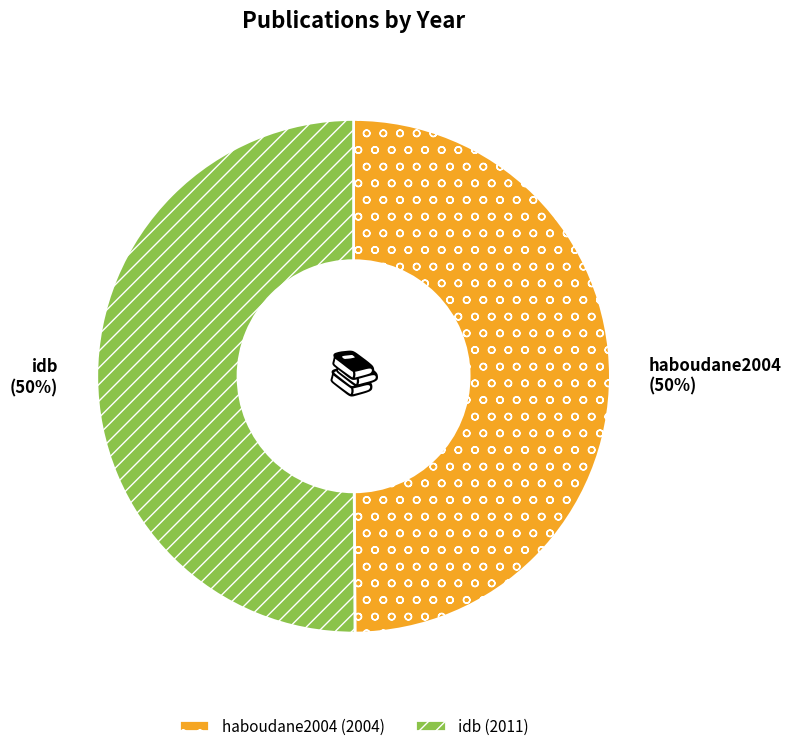

To the nearest percent, what is the combined percentage of haboudane2004 and idb?

100%